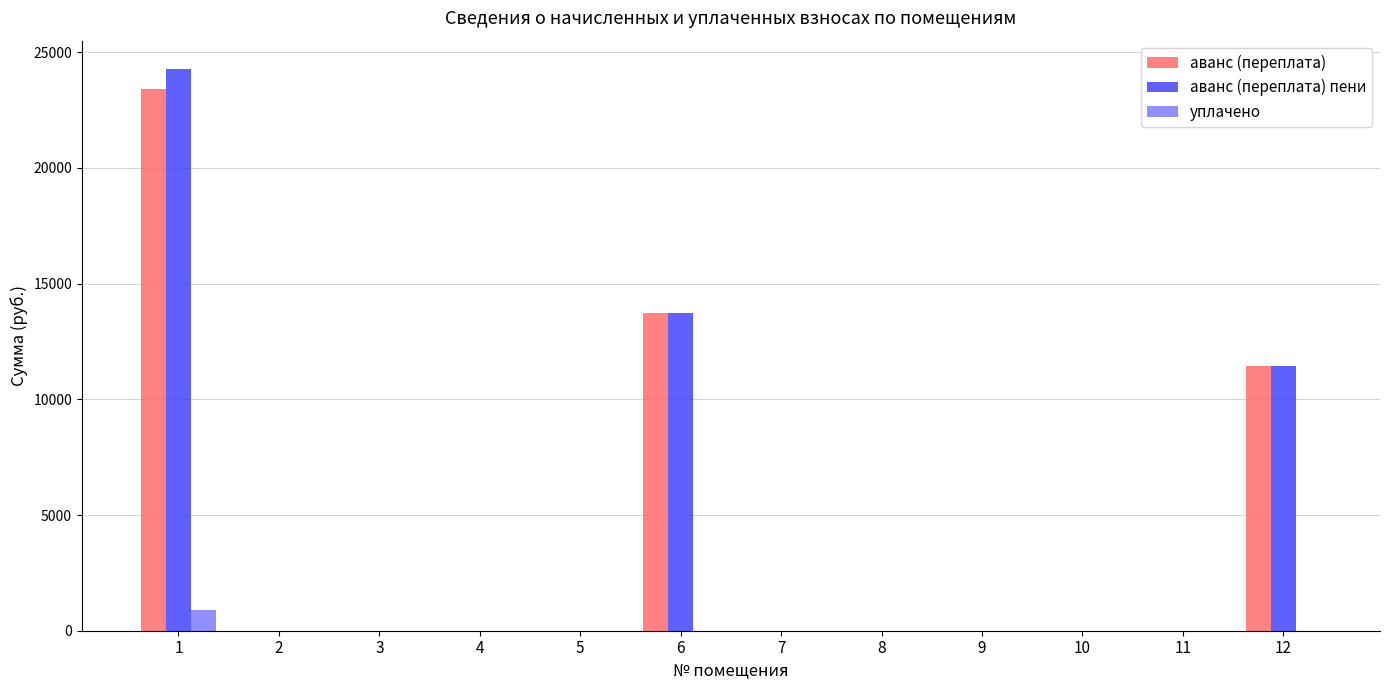

What is the greatest value displayed?

24286.9